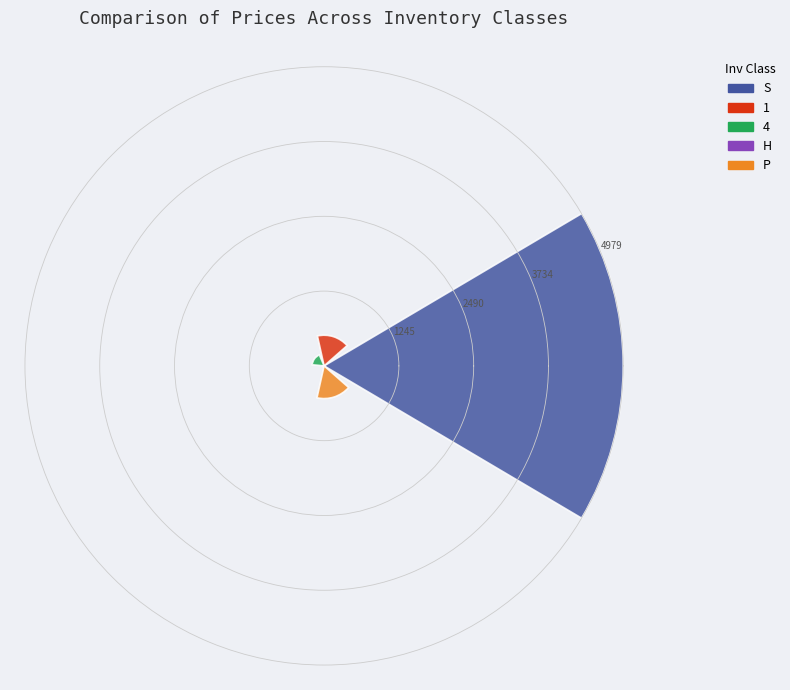

What is the value of the 2nd bar from the left?

510.6